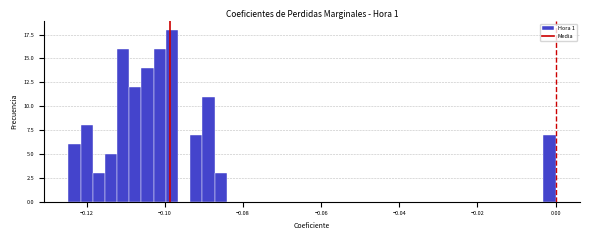

Read against the x-axis, roughly where is the centre of the tallest bar?

-0.098